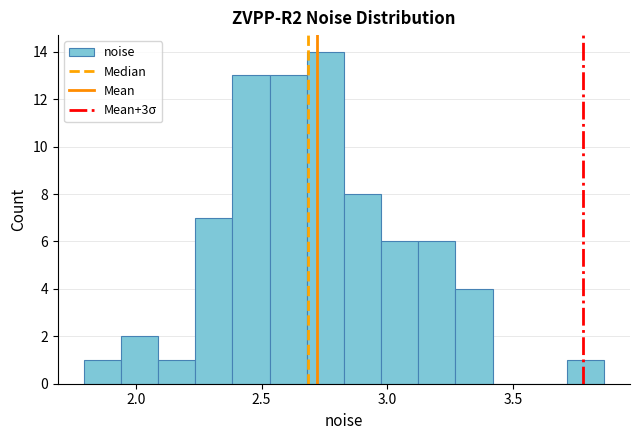

Read against the x-axis, roughly where is the centre of the tallest bar?

2.75